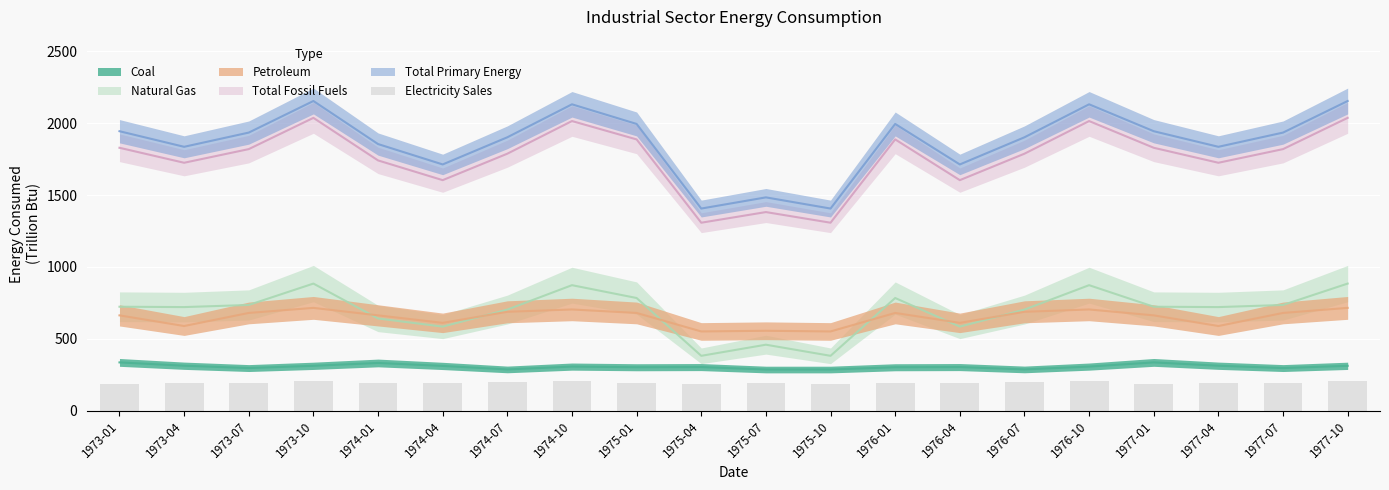

Between 1977-10 and 1974-07, which is larger?

1977-10